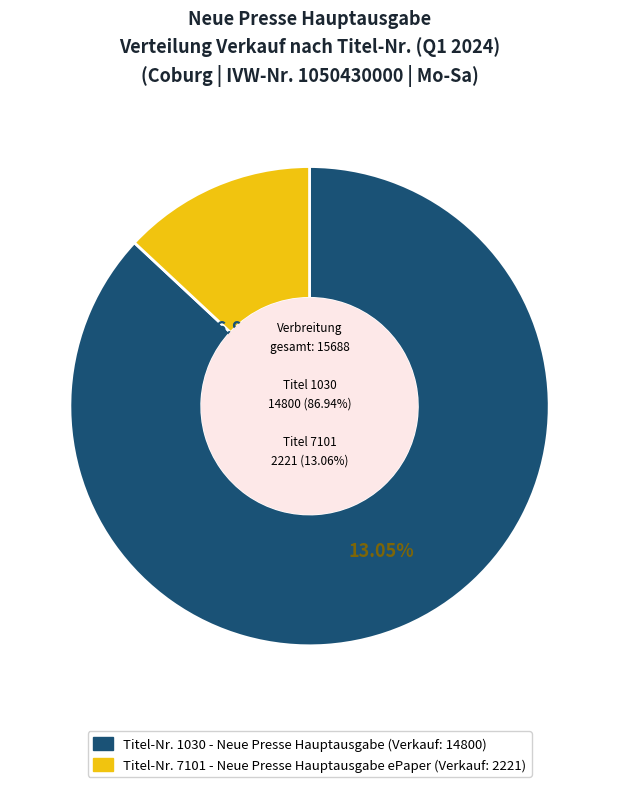

How many slices are in this pie chart?

2